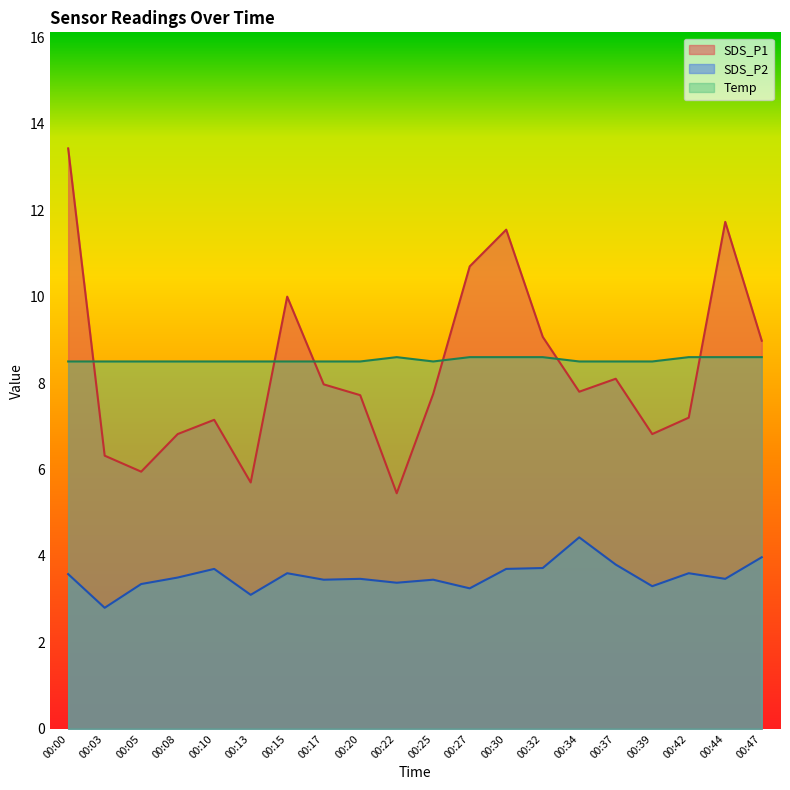

Rank the categories by Temp value from highest to lowest.

00:22, 00:27, 00:30, 00:32, 00:42, 00:44, 00:47, 00:00, 00:03, 00:05, 00:08, 00:10, 00:13, 00:15, 00:17, 00:20, 00:25, 00:34, 00:37, 00:39